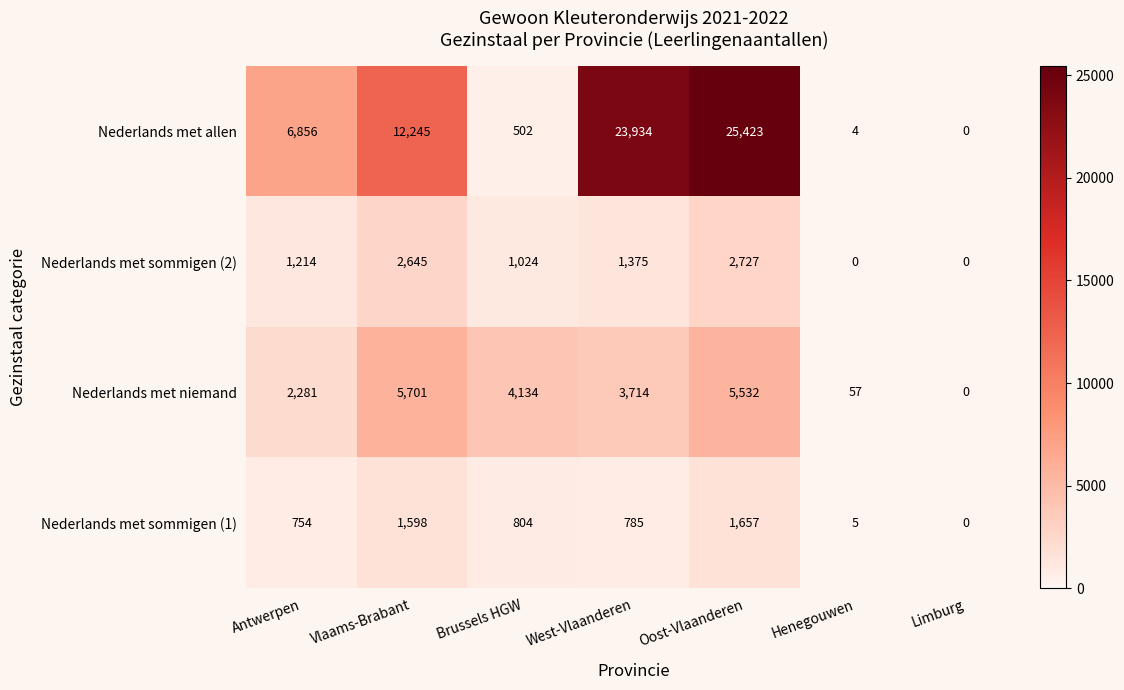

Is the value of Nederlands met sommigen (2) at Antwerpen greater than the value of Nederlands met sommigen (1) at Brussels HGW?

Yes